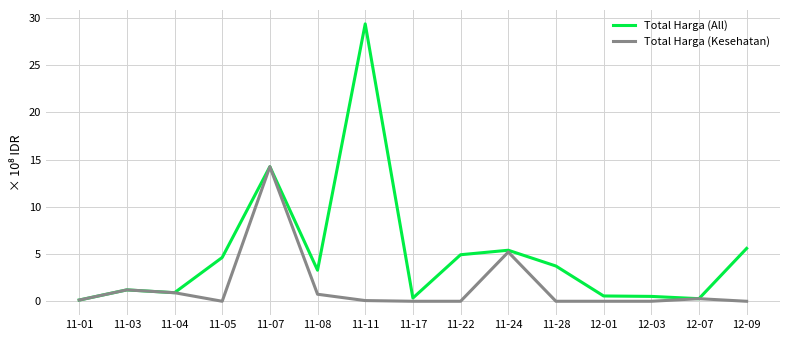

Rank the series at 11-28 from lowest to highest value.

Total Harga (Kesehatan), Total Harga (All)